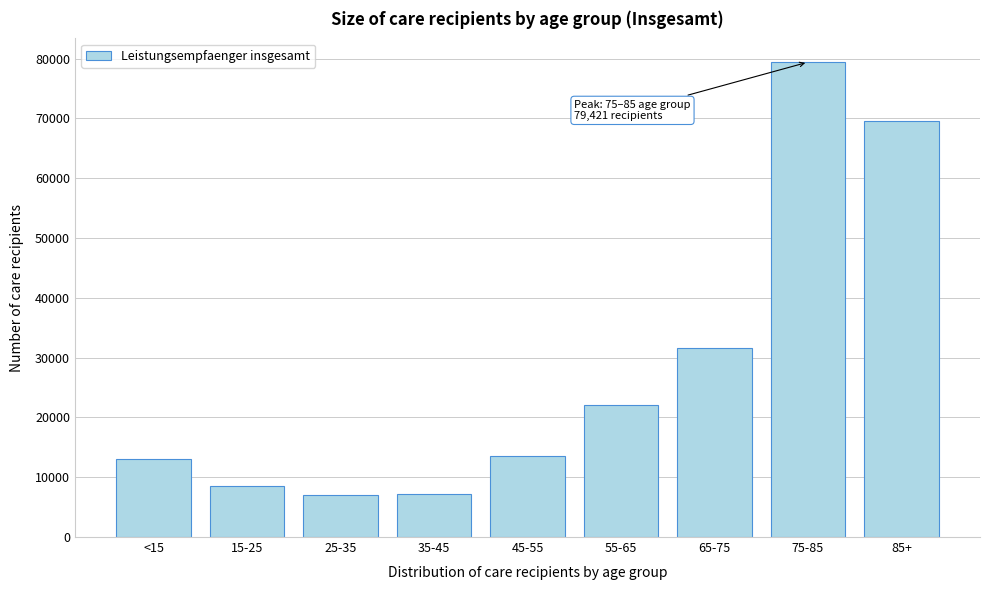

What is the label of the 3rd bar from the right?

65-75